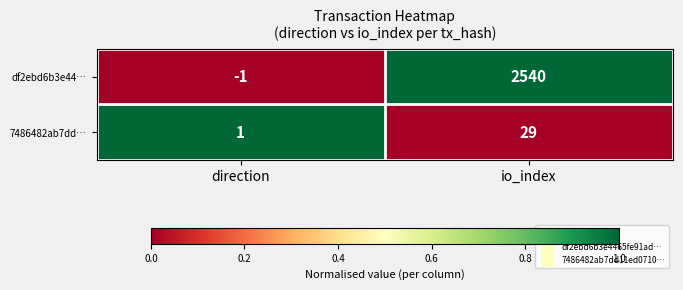

What is the difference between the df2ebd6b3e44… values at direction and io_index?

2541